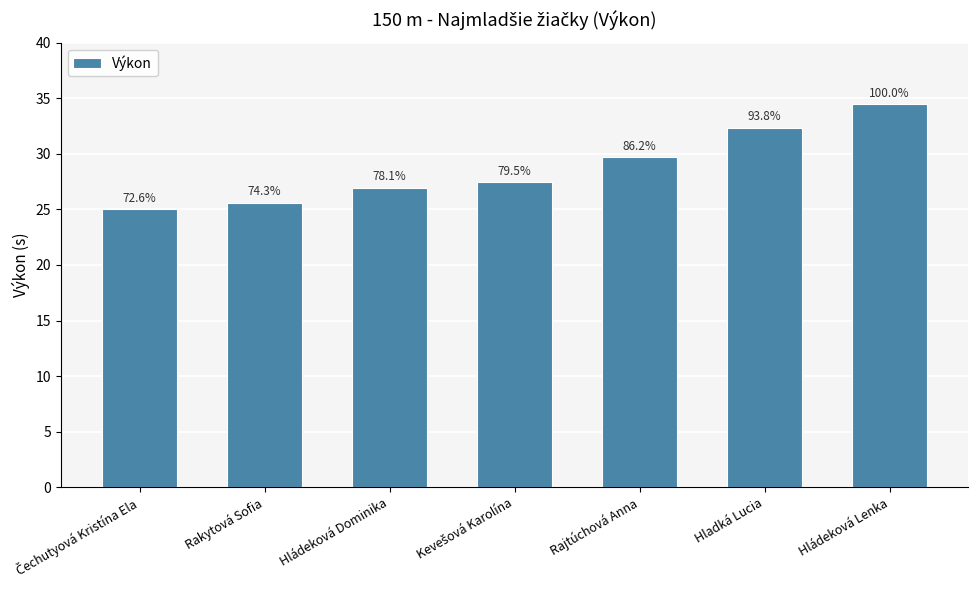

What is the minimum value shown in the chart?

25.0